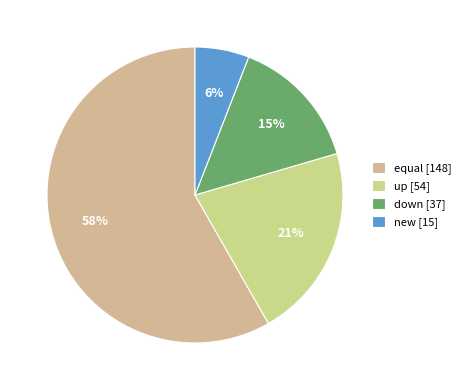

Count the number of slices in the pie.

4